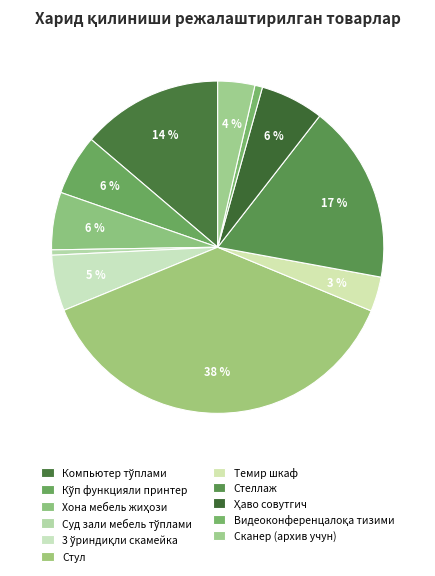

Rank the categories by value from lowest to highest.

Суд зали мебель тўплами, Видеоконференцалоқа тизими, Темир шкаф, Сканер (архив учун), 3 ўриндиқли скамейка, Хона мебель жиҳози, Кўп функцияли принтер, Ҳаво совутгич, Компьютер тўплами, Стеллаж, Стул